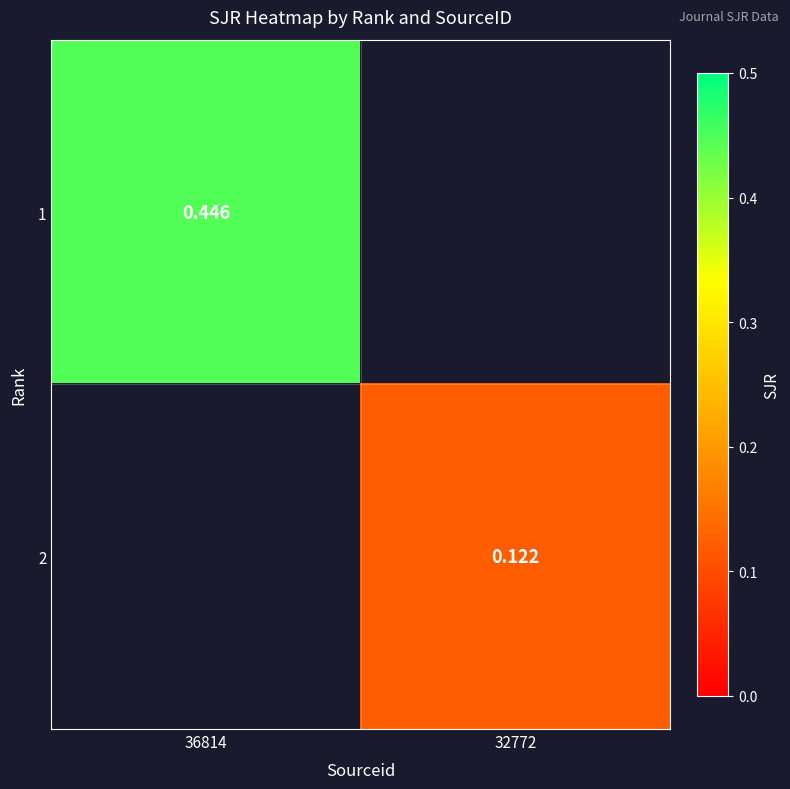

What is the highest value of the 1 series?

0.4